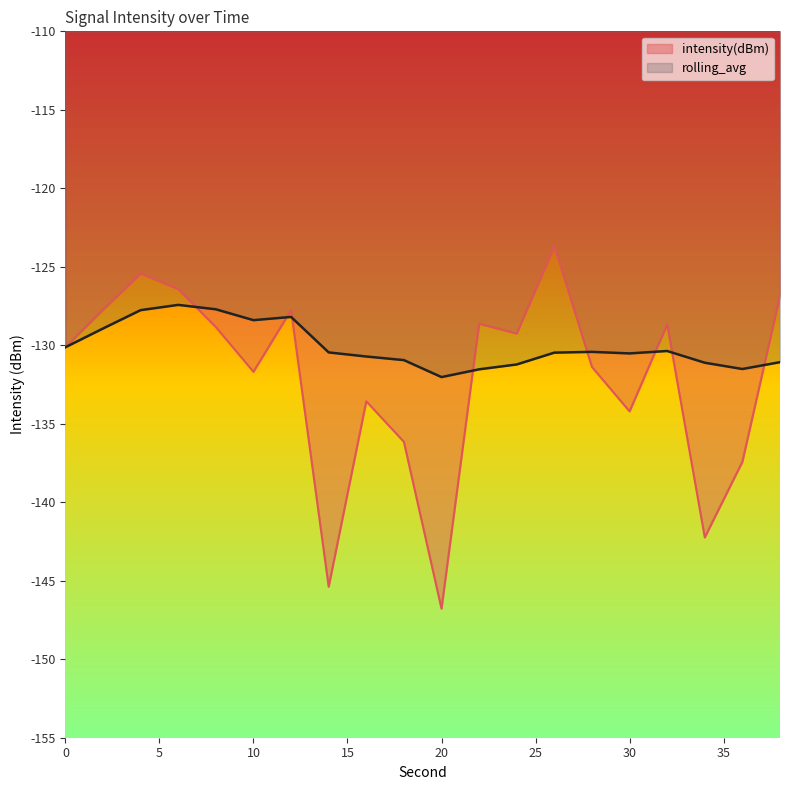

Rank the series by their average value, from lowest to highest.

intensity(dBm), rolling_avg